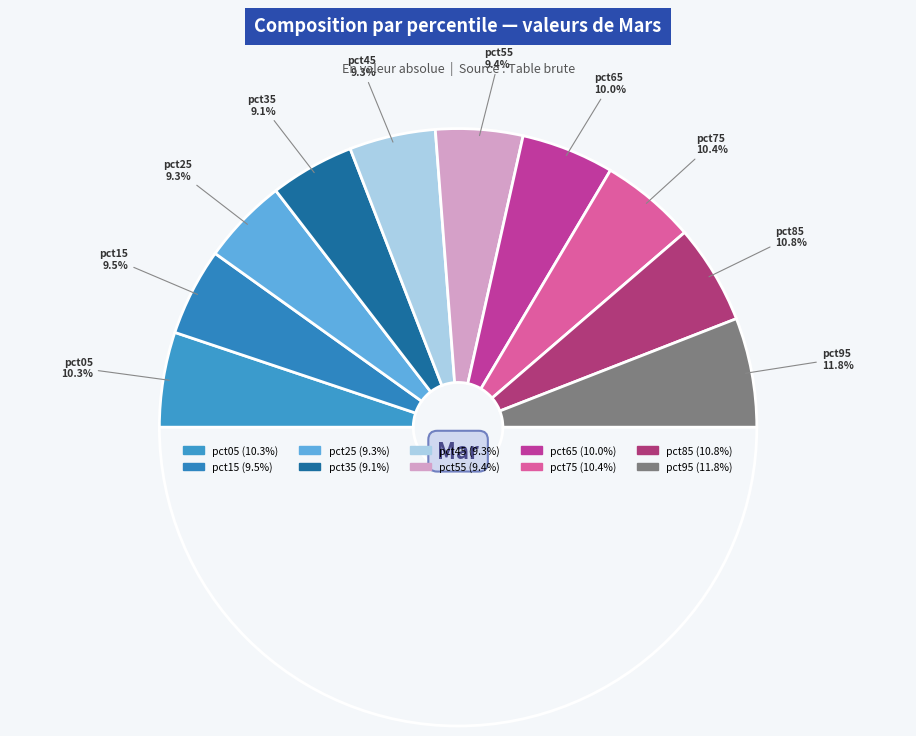

Rank the categories by value from highest to lowest.

pct95, pct85, pct75, pct05, pct65, pct15, pct55, pct25, pct45, pct35